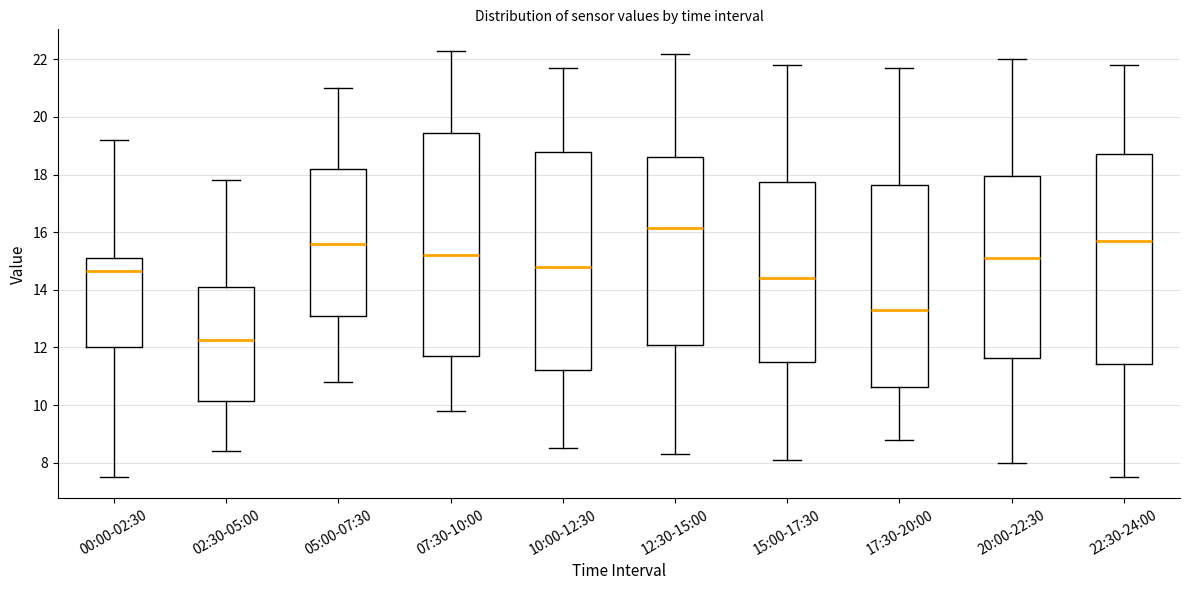

Reading left to right, read every box against the y-axis: the position of its median line, the range the box covers, and the ends of its whiskers. The values are not printed on the chart, so give them approximately, as read against the axis.

00:00-02:30: median 14.6, box 12.0 to 15.2, whiskers 7.6 to 19.2
02:30-05:00: median 12.2, box 10.2 to 14.2, whiskers 8.4 to 17.8
05:00-07:30: median 15.6, box 13.2 to 18.2, whiskers 10.8 to 21.0
07:30-10:00: median 15.2, box 11.8 to 19.4, whiskers 9.8 to 22.4
10:00-12:30: median 14.8, box 11.2 to 18.8, whiskers 8.6 to 21.8
12:30-15:00: median 16.2, box 12.2 to 18.6, whiskers 8.4 to 22.2
15:00-17:30: median 14.4, box 11.6 to 17.8, whiskers 8.2 to 21.8
17:30-20:00: median 13.4, box 10.6 to 17.6, whiskers 8.8 to 21.8
20:00-22:30: median 15.2, box 11.6 to 18.0, whiskers 8.0 to 22.0
22:30-24:00: median 15.8, box 11.4 to 18.8, whiskers 7.6 to 21.8